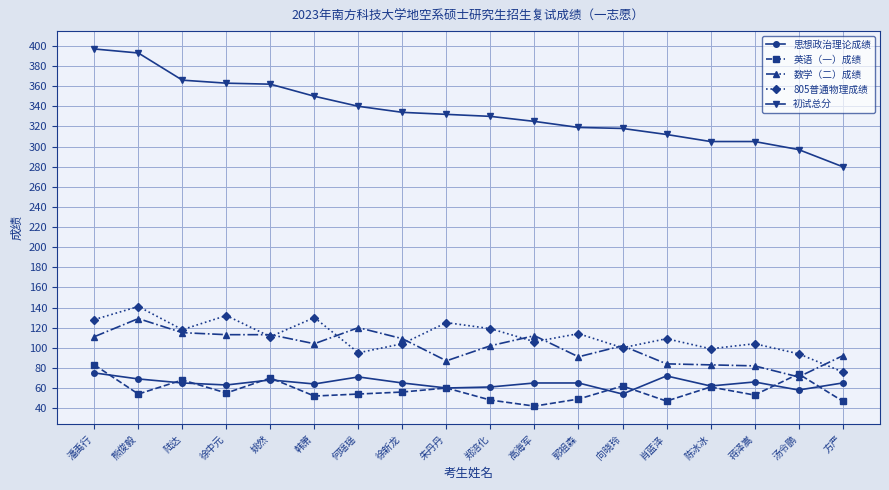

What is the total value across all series at 姚然?

724